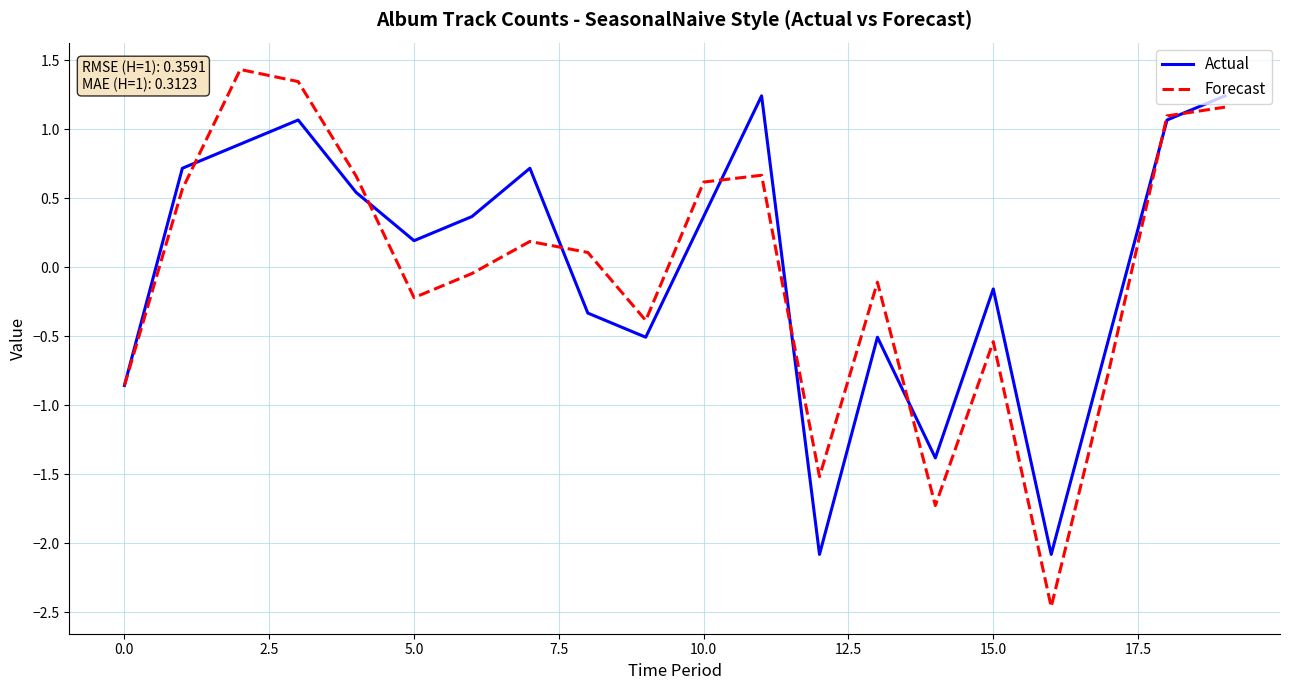

List the series in order of their peak value, highest first.

Forecast, Actual